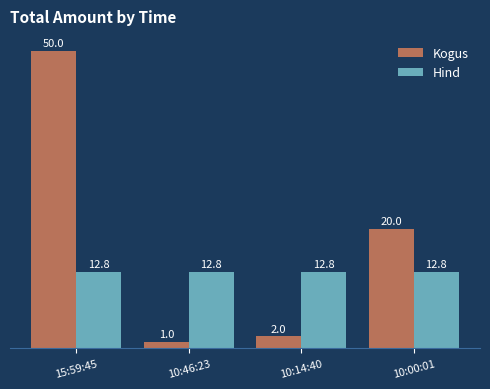

What is the difference between the highest and lowest values at 15:59:45?

37.2